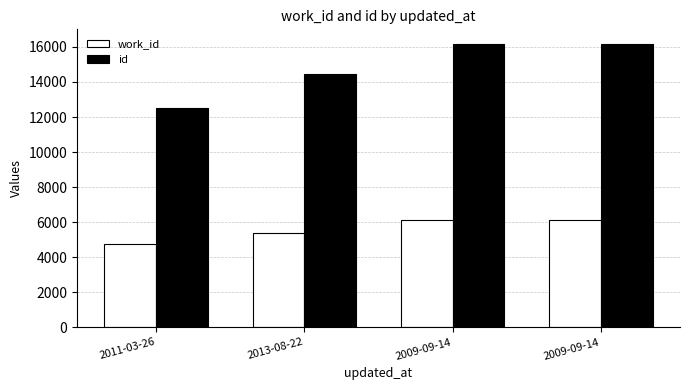

How many categories are shown in the chart?

4